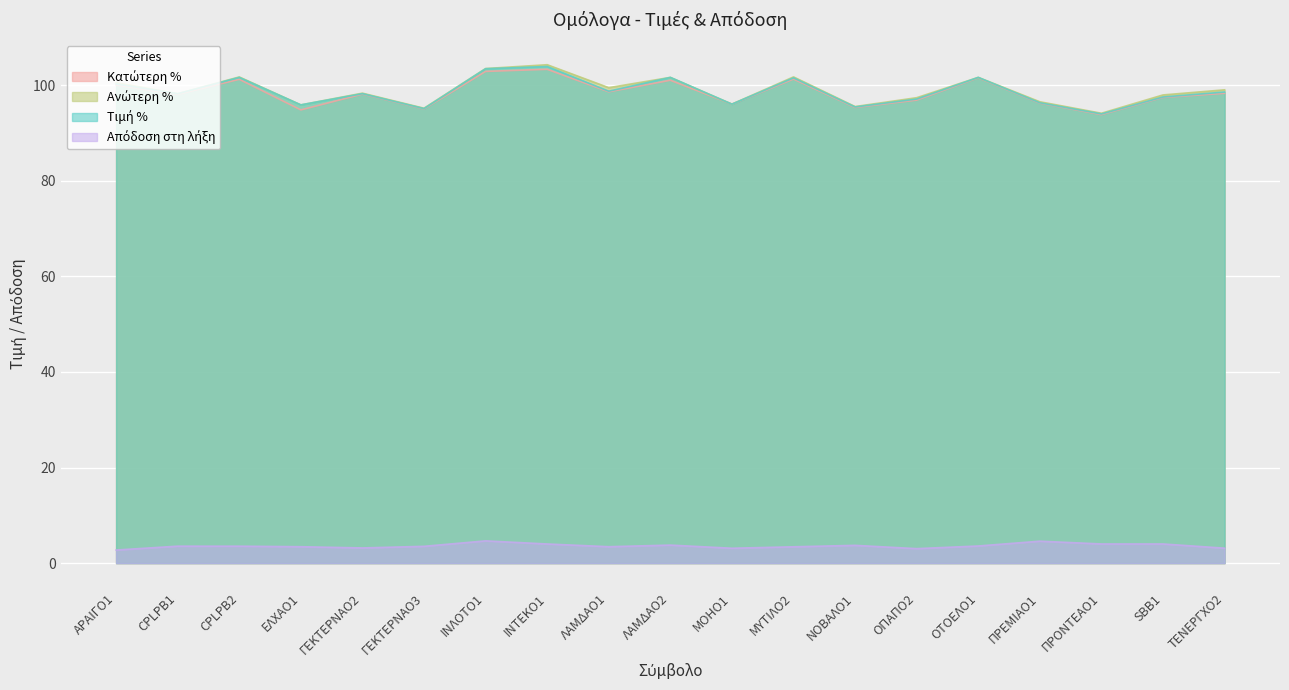

The Απόδοση στη λήξη series shows 4.4 at ΟΠΑΠΟ2. True or false?

False